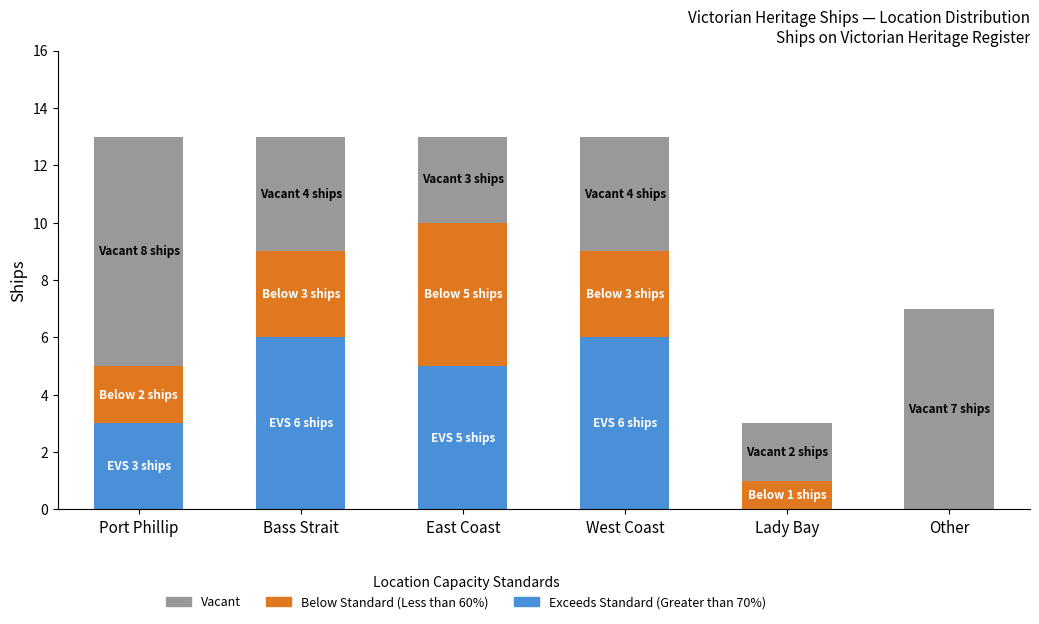

True or false: Exceeds Standard (Greater than 70%) has a value of 6 at Bass Strait.

True